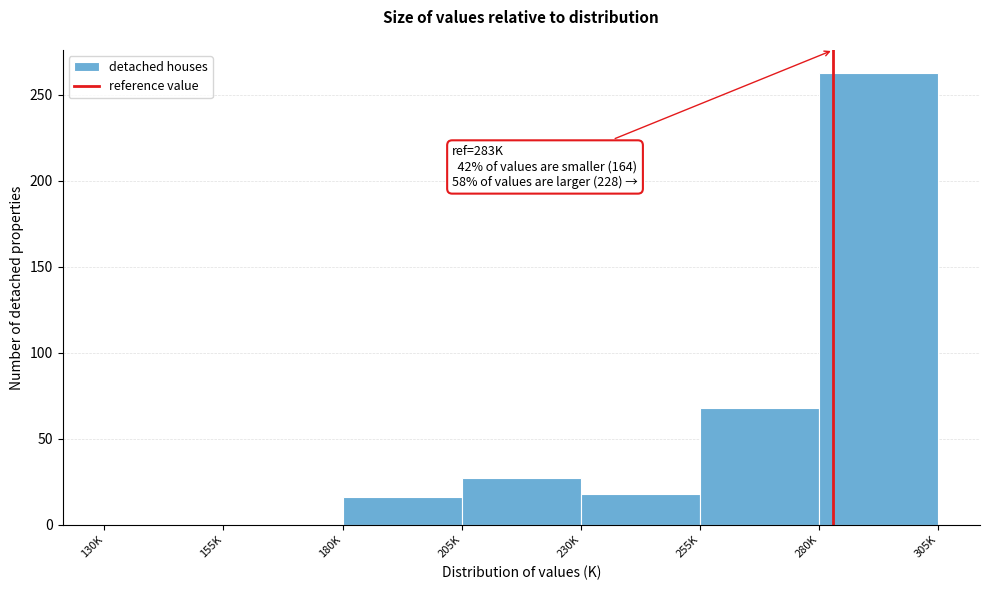

Reading left to right, extract all data points from this chart.

130K=0	155K=0	180K=16	205K=27	230K=18	255K=68	280K=263